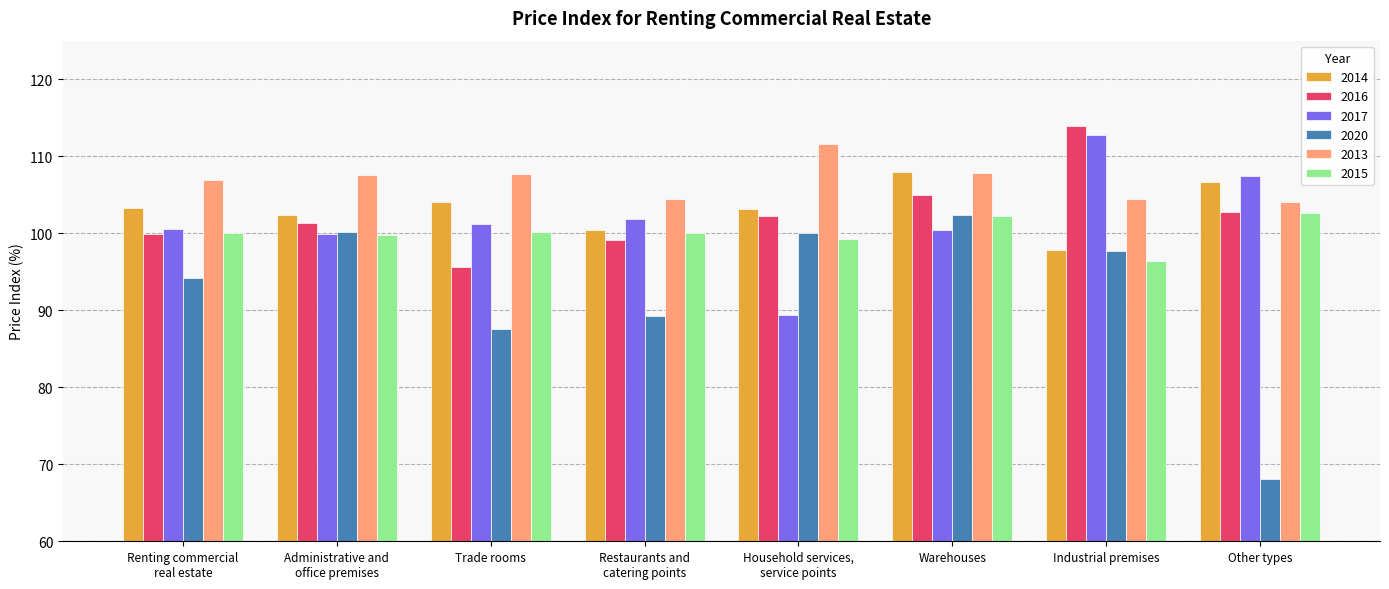

Between Restaurants and
catering points and Industrial premises, which series saw the biggest shift?

2016